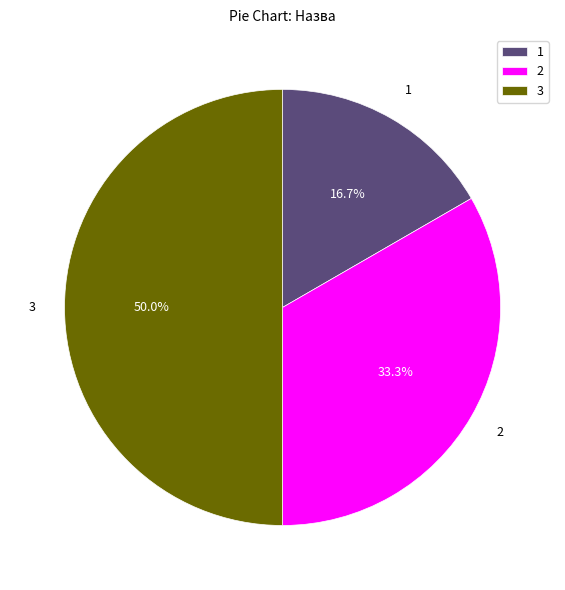

Rank the categories by value from lowest to highest.

1, 2, 3